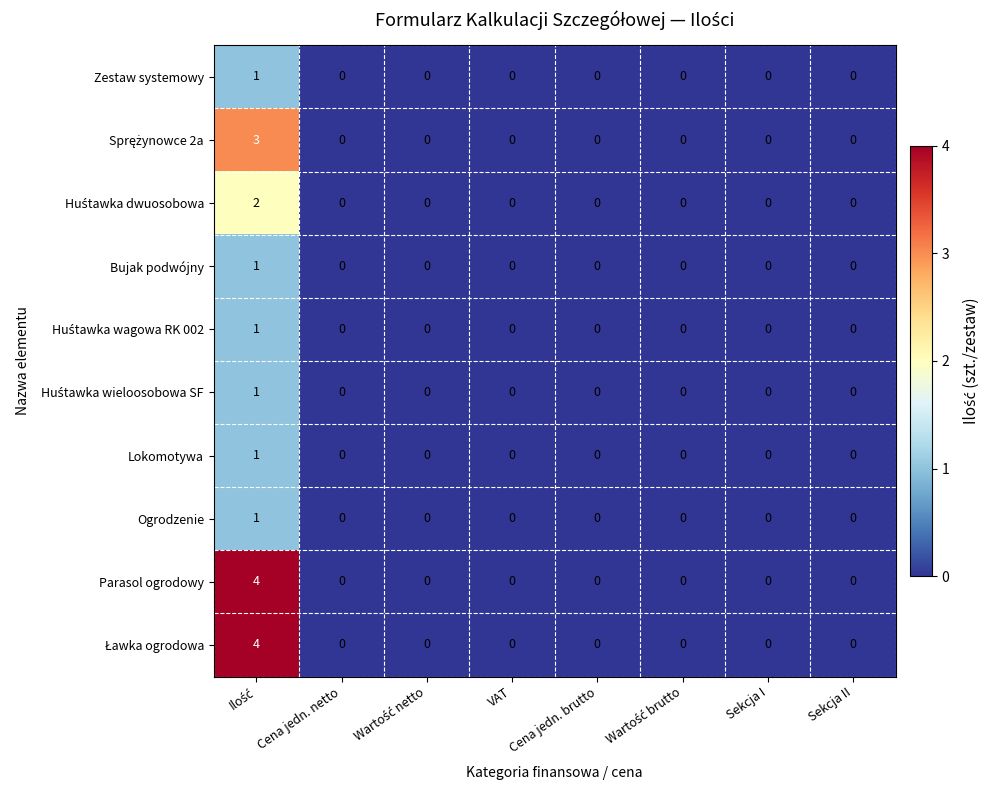

What is the greatest value displayed?

4